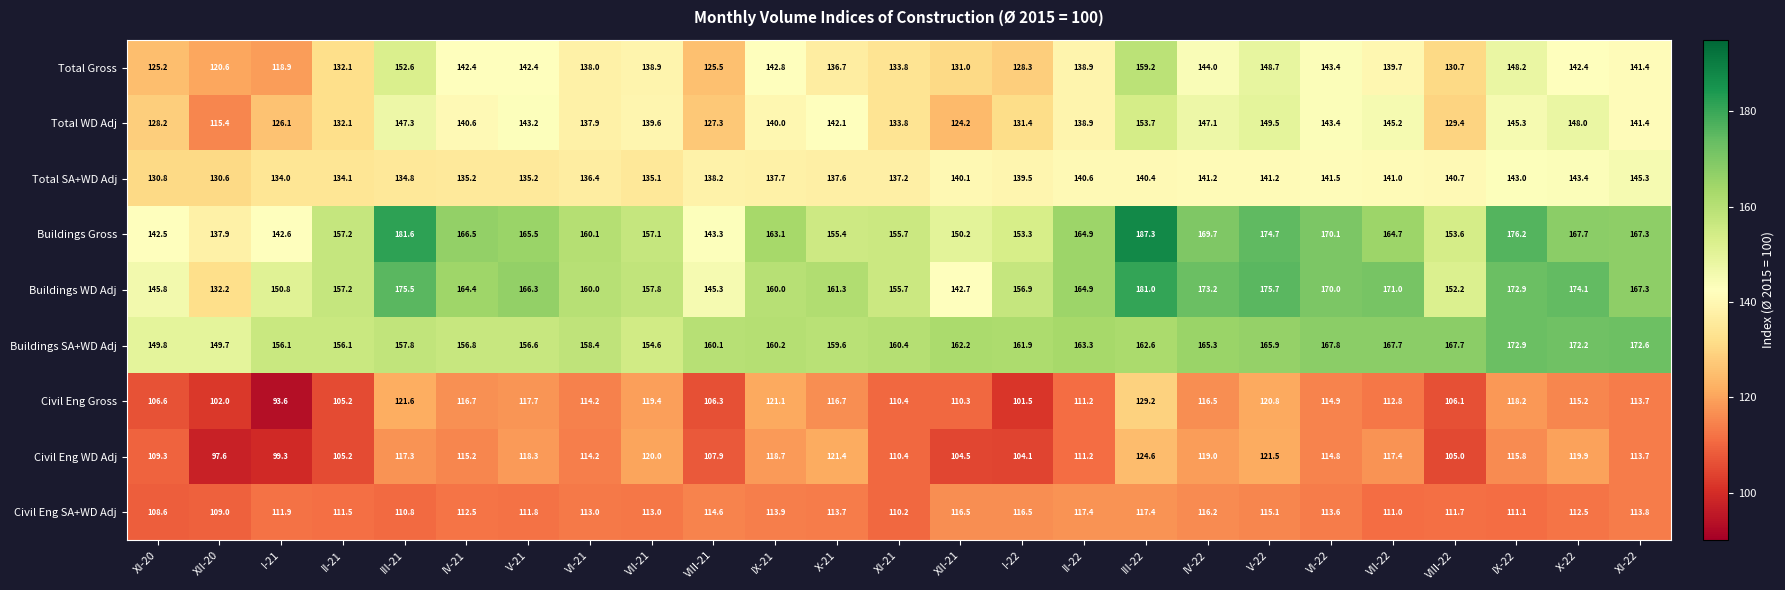

What value does the Total SA+WD Adj series have at XI-20?

130.8